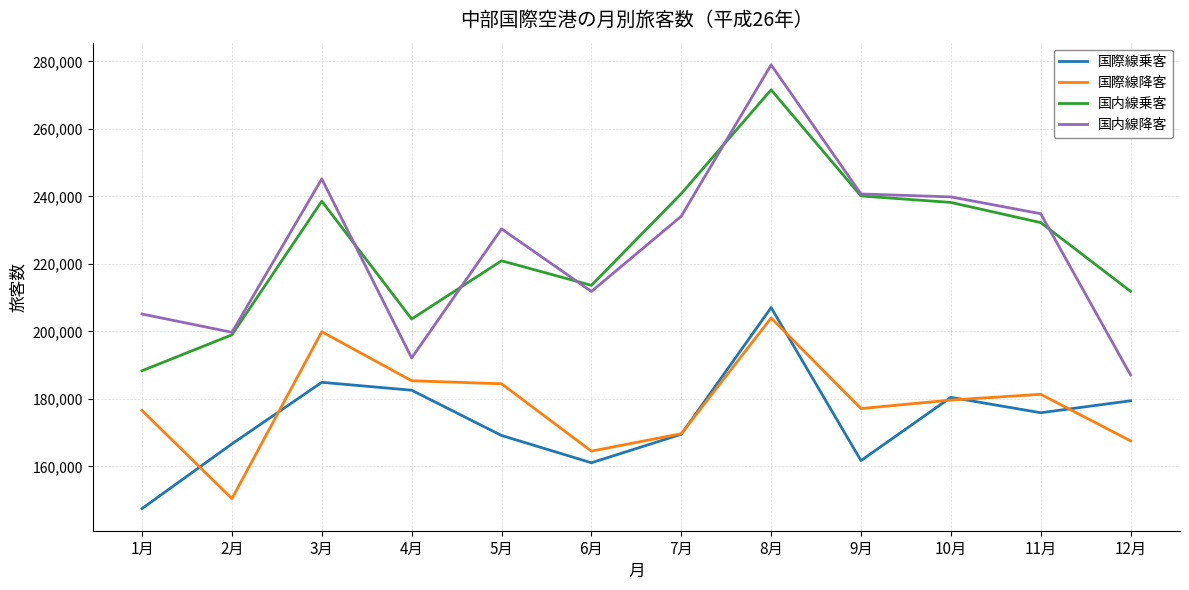

Which label corresponds to the smallest value in the chart?

1月